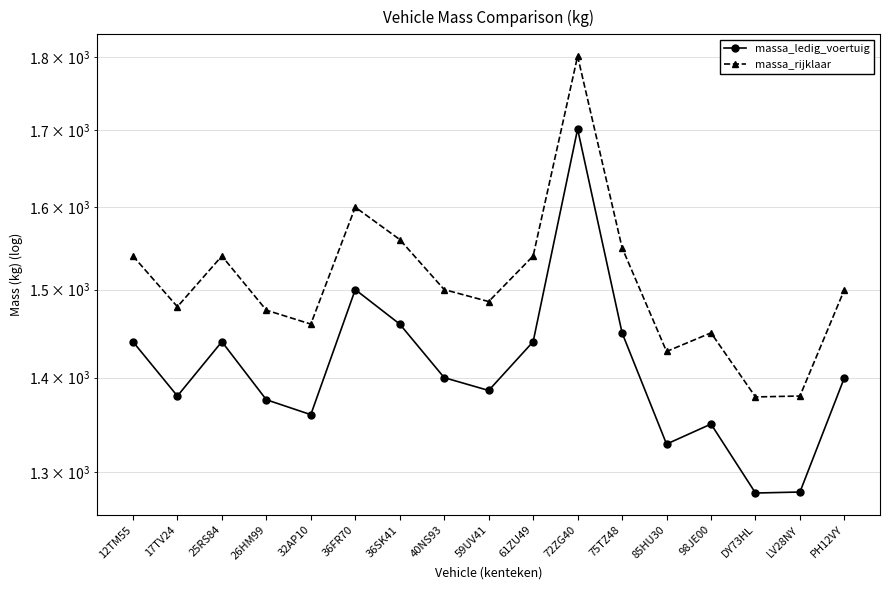

True or false: massa_ledig_voertuig has more than 1 points higher than both neighbors.

True